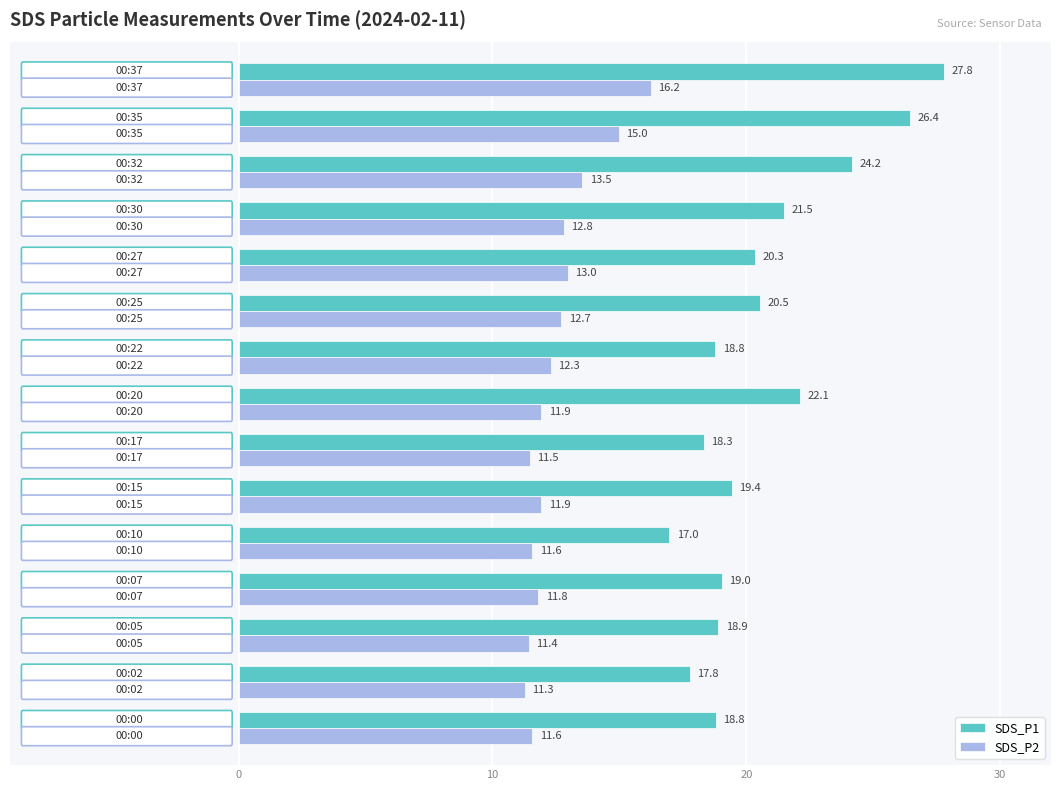

What is the lowest value of the SDS_P1 series?

17.0